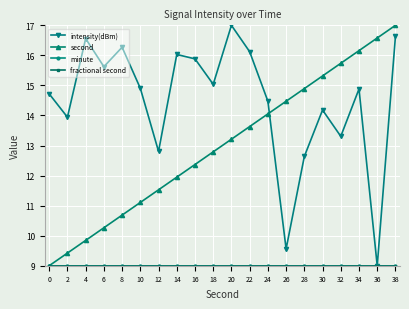

What is the difference between the maximum and minimum values in the second series?

8.0